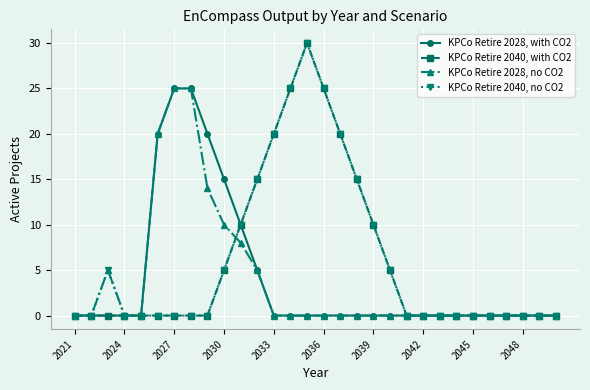

What is the highest value of the KPCo Retire 2028, with CO2 series?

25